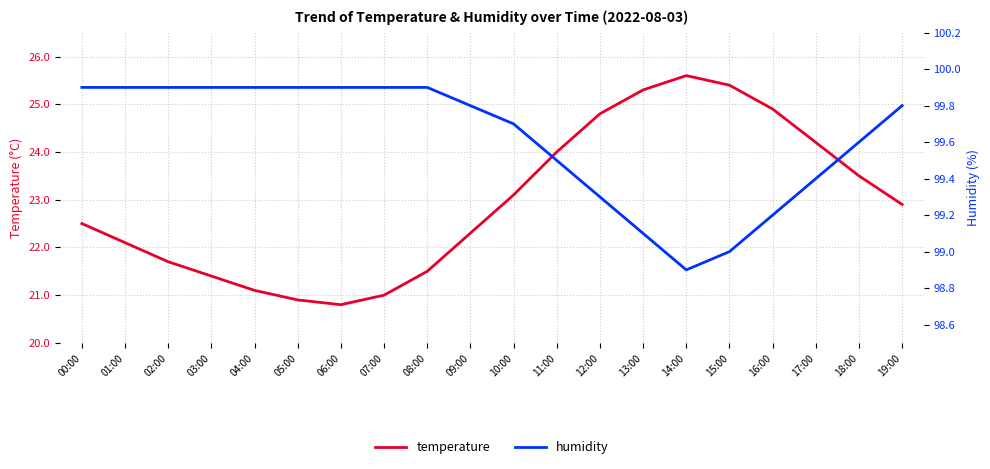

How many interior local valleys does the temperature series have?

1